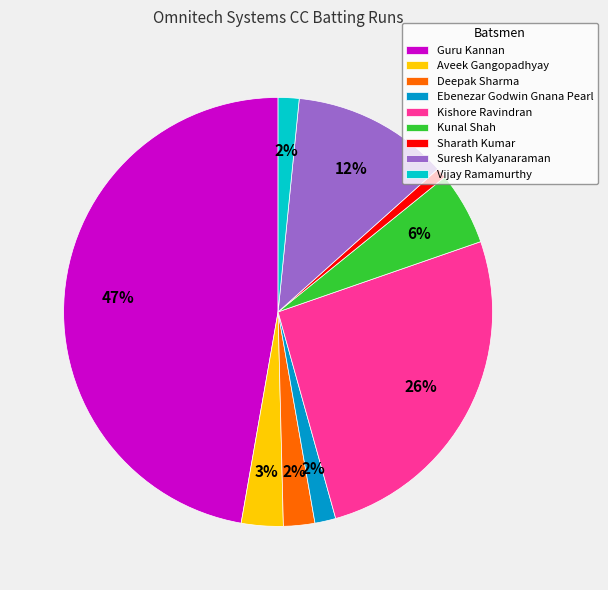

Combined, do Sharath Kumar and Suresh Kalyanaraman account for over 50%?

No